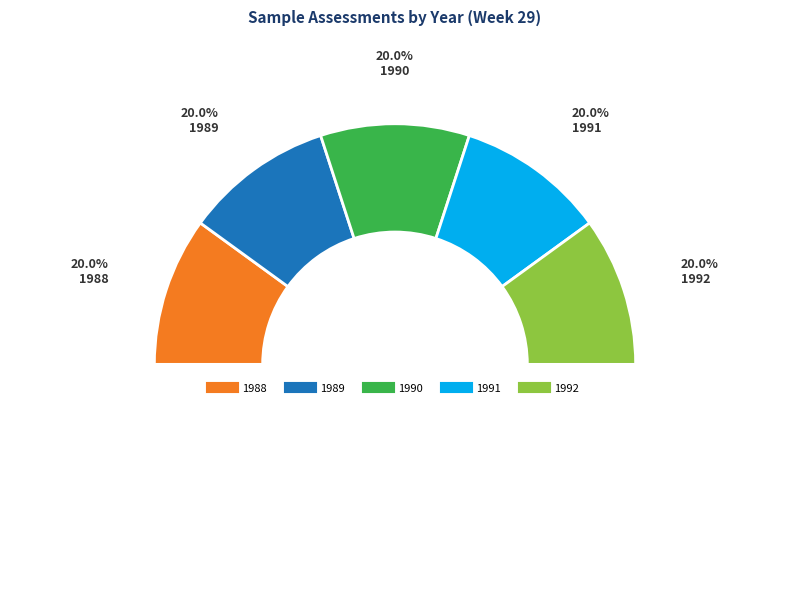

What is the total percentage of 1990 and 1988?

40.0%